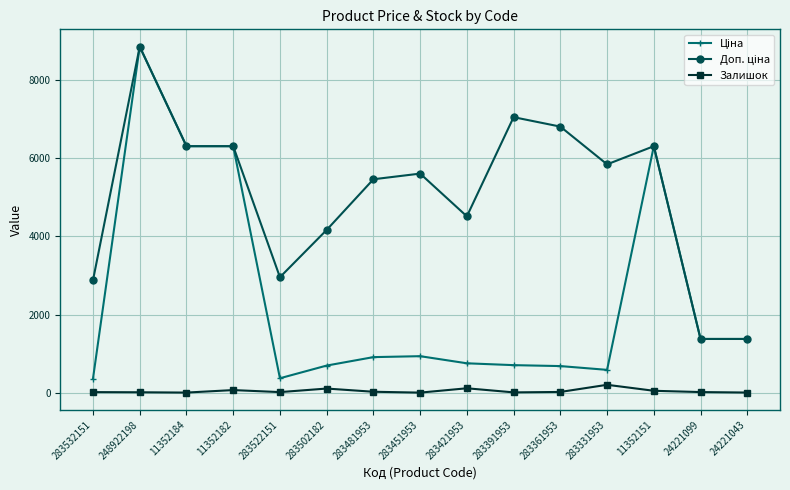

What is the total value across all series at 283331953?

6630.3